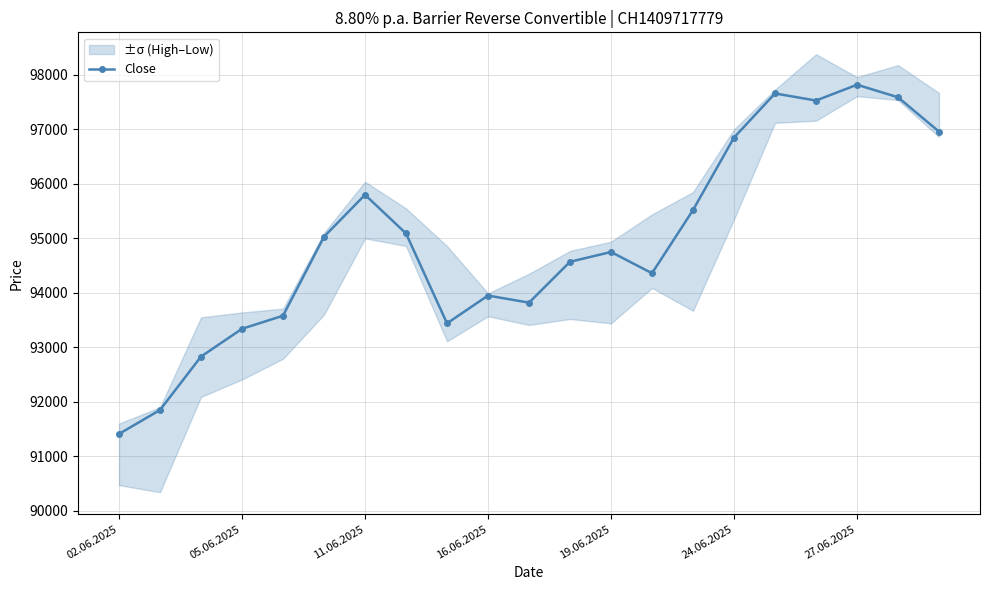

True or false: Close has more than 2 points higher than both neighbors.

True